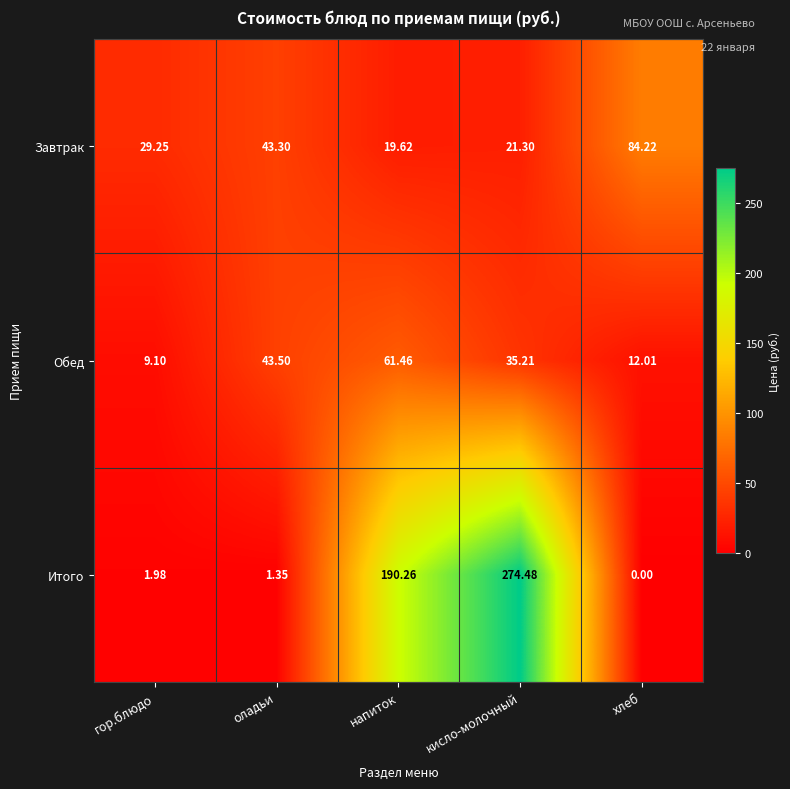

Rank the series by their maximum value, from lowest to highest.

Обед, Завтрак, Итого